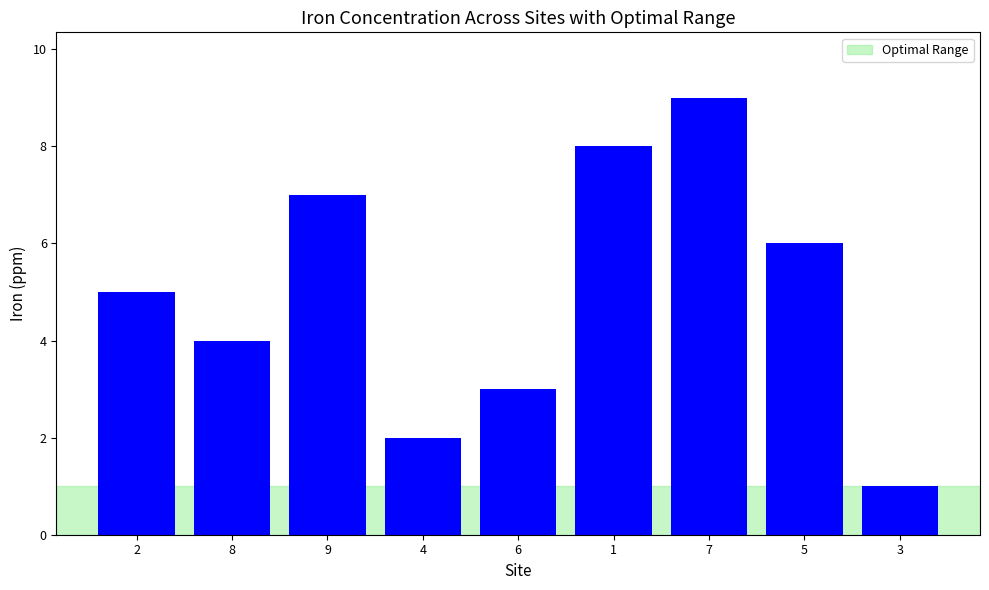

List the labels in order of value, largest first.

7, 1, 9, 5, 2, 8, 6, 4, 3